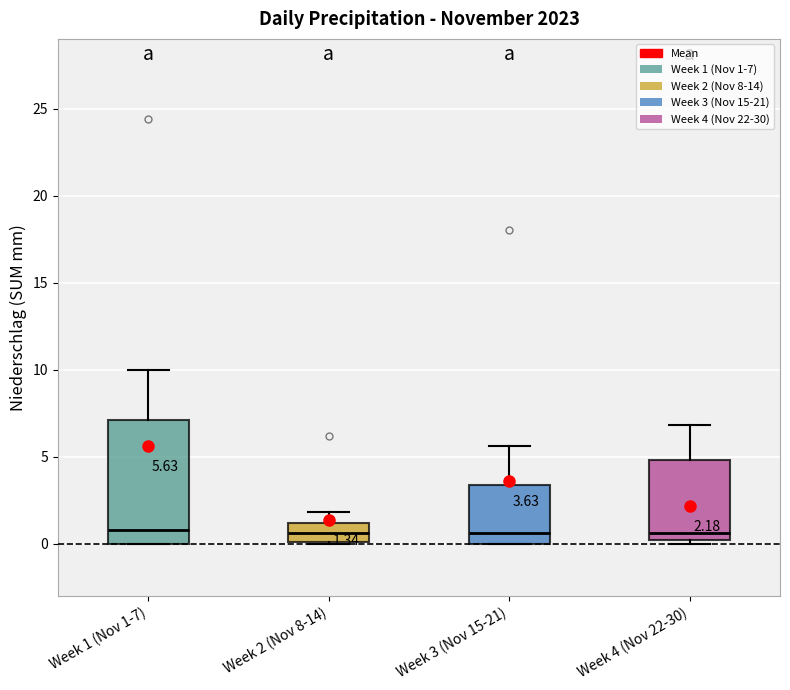

Which box is the tallest, from its lower edge to its upper edge?

Week 1 (Nov 1-7)